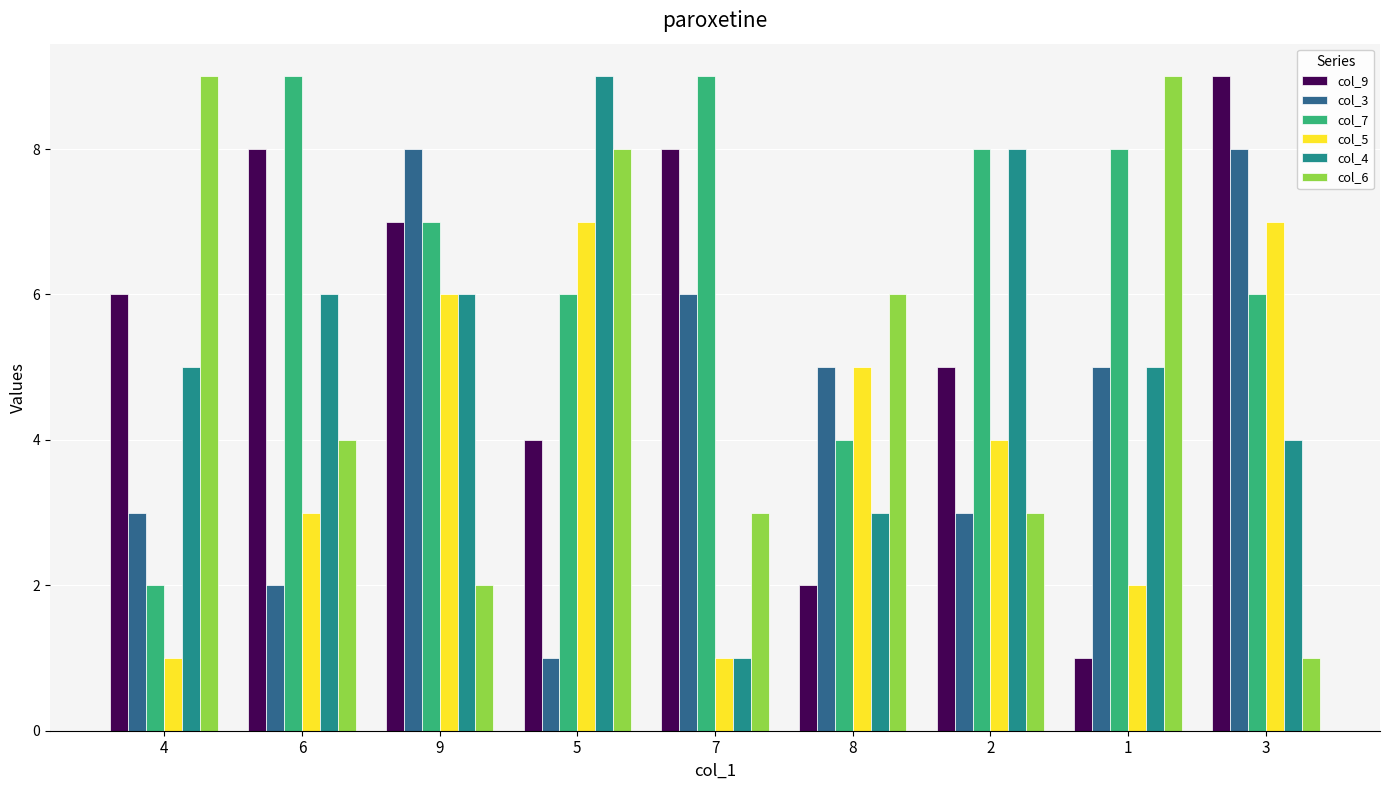

Which series has the largest total across all categories?

col_7